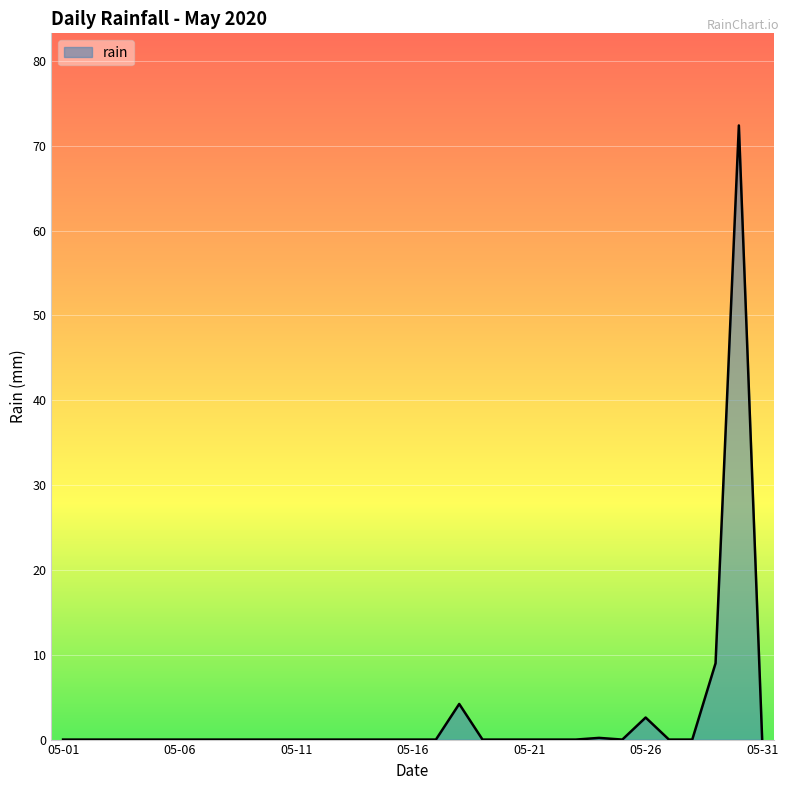

What is the difference between the maximum and minimum values?

72.4